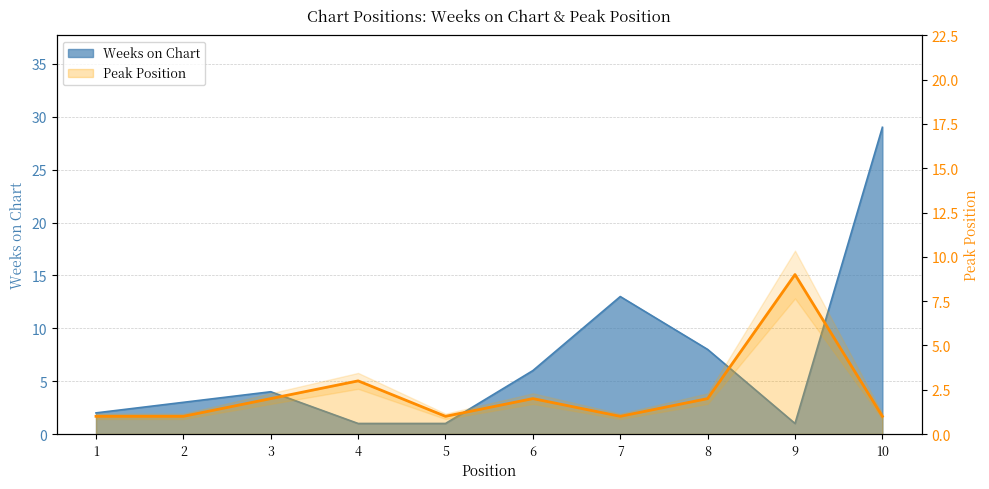

How many data points in Peak Position are less than 2?

5